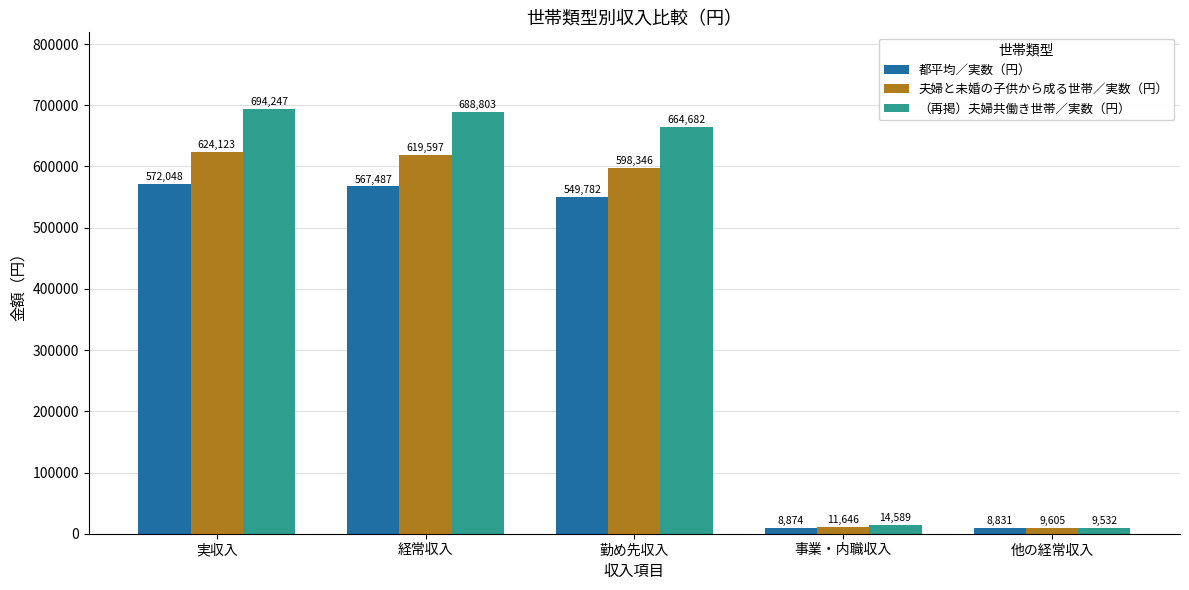

At how many categories does at least one series exceed 466545?

3